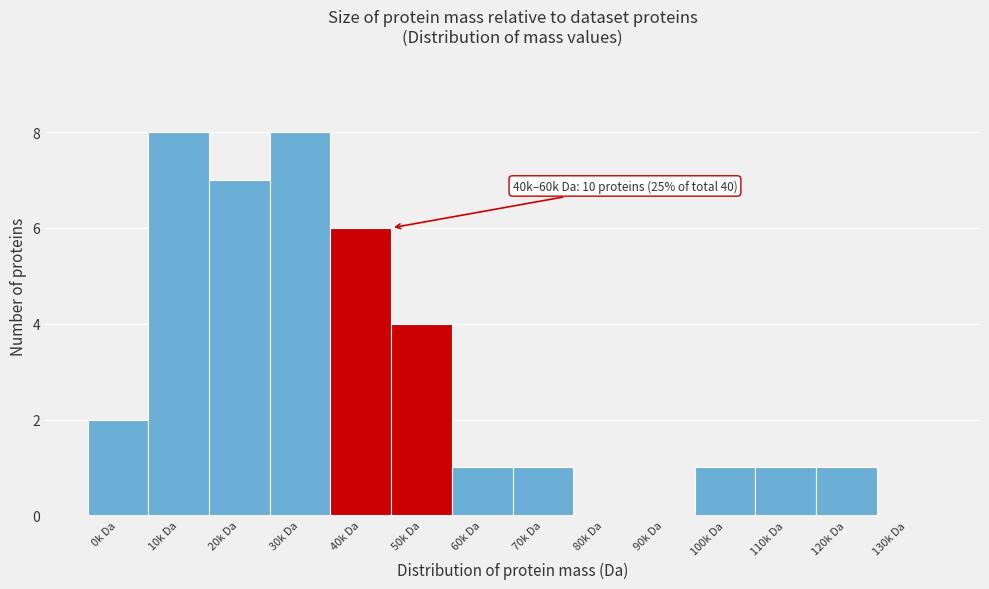

Reading right to left, what are all the values shown in this chart?

130k Da=0	120k Da=1	110k Da=1	100k Da=1	90k Da=0	80k Da=0	70k Da=1	60k Da=1	50k Da=4	40k Da=6	30k Da=8	20k Da=7	10k Da=8	0k Da=2